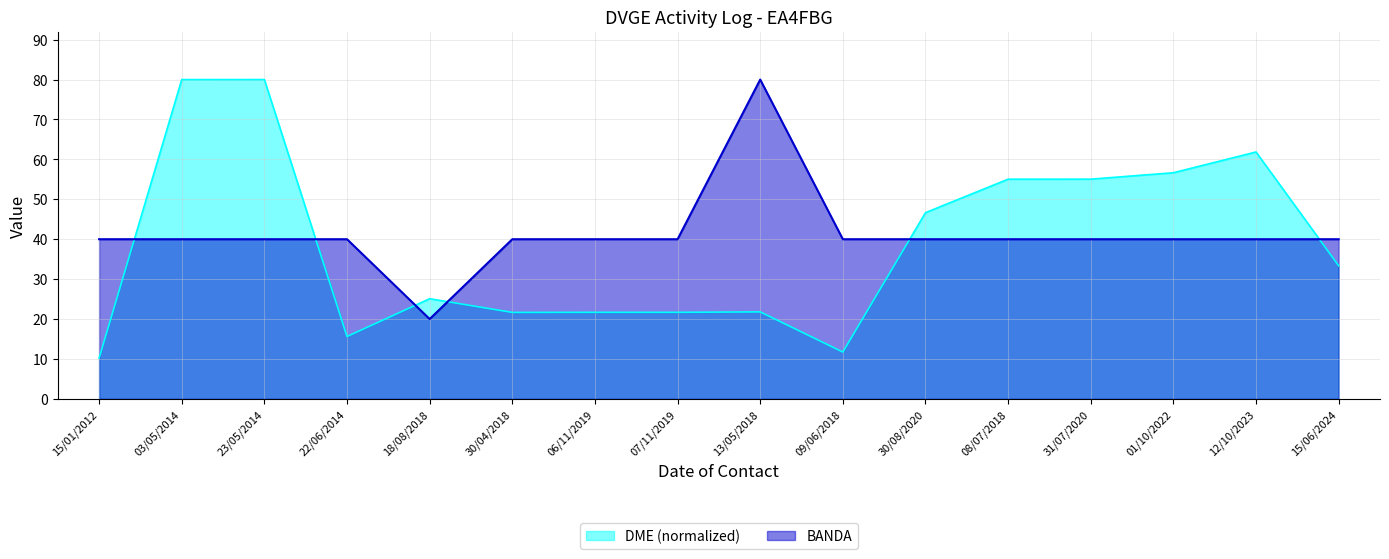

Is it true that DME equals 119.6 at 03/05/2014?

False